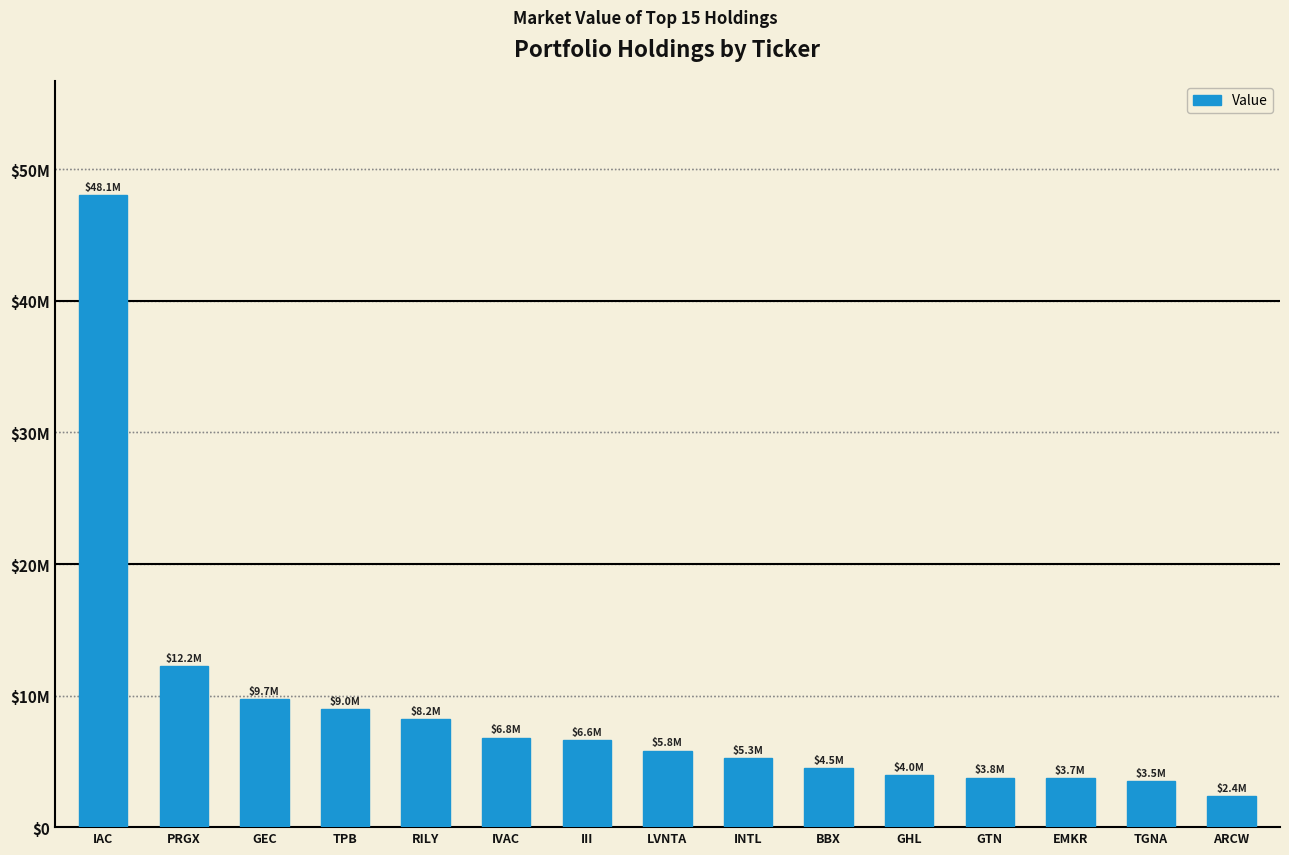

Does the chart contain any negative values?

No